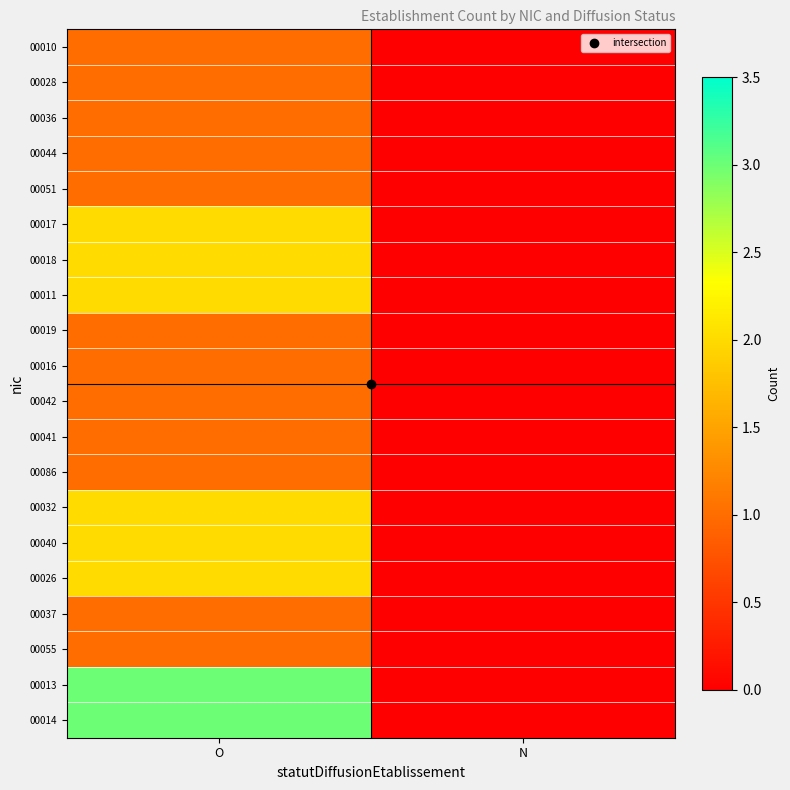

How many series are shown in this chart?

20